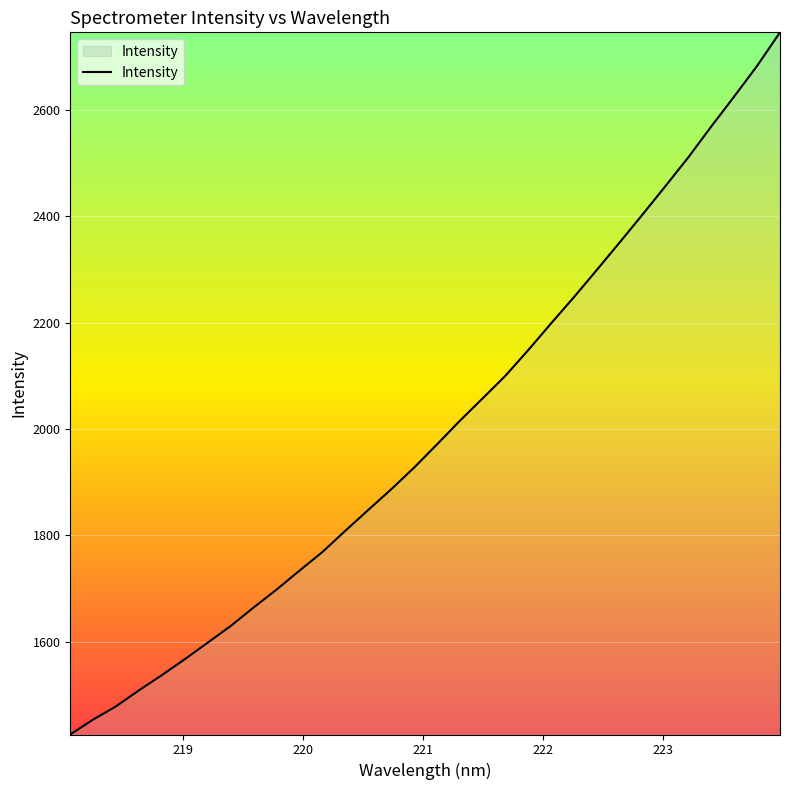

What is the difference between the maximum and minimum values?

1320.3